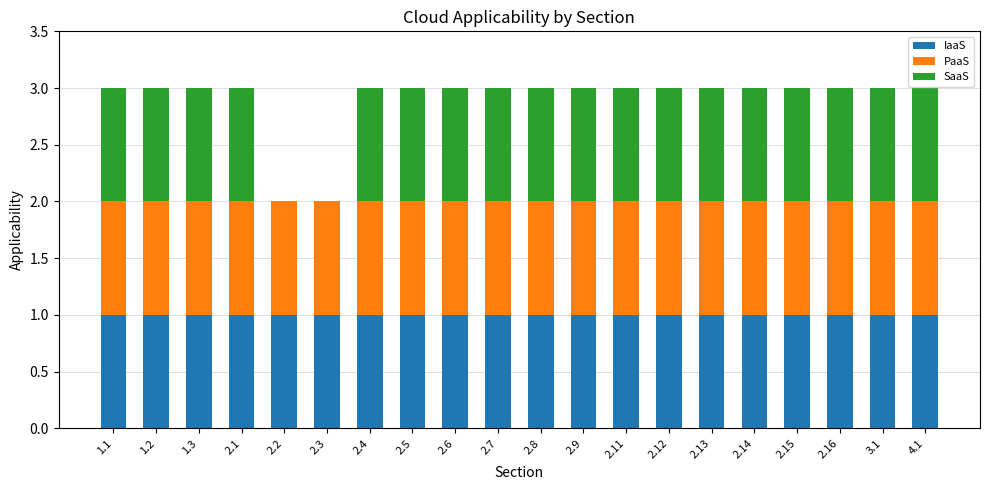

What is the total value across all series at 2.11?

3